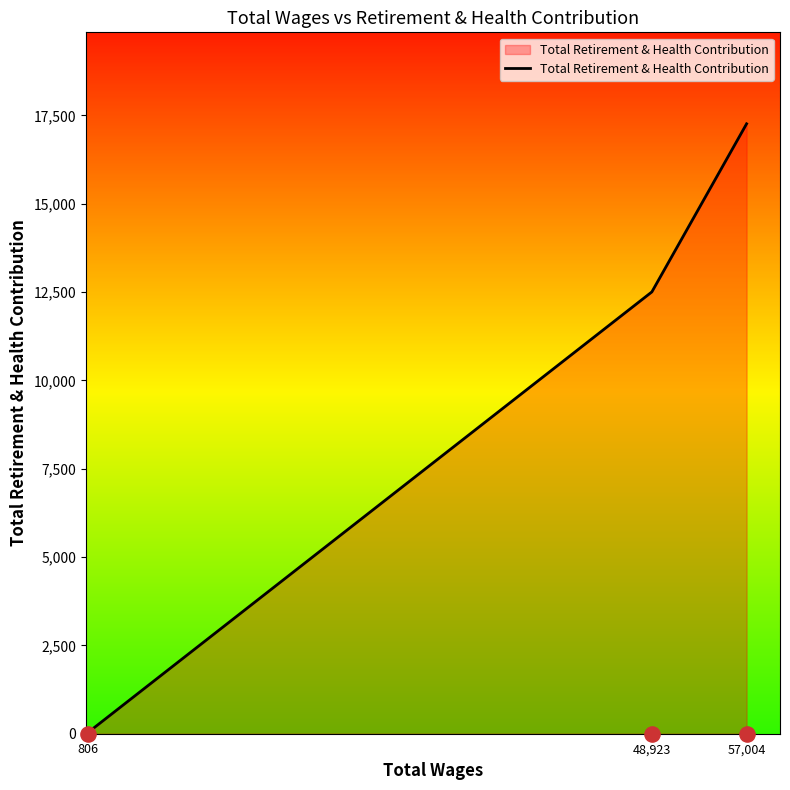

Approximately how many times larger is the value at 48,923 compared to 57,004?

0.7